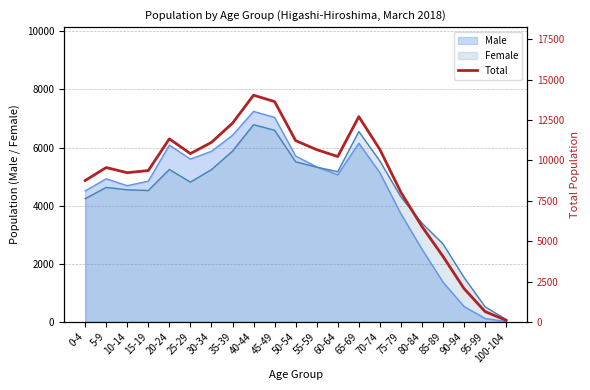

What is the difference between the values at 60-64 and 85-89?

6182